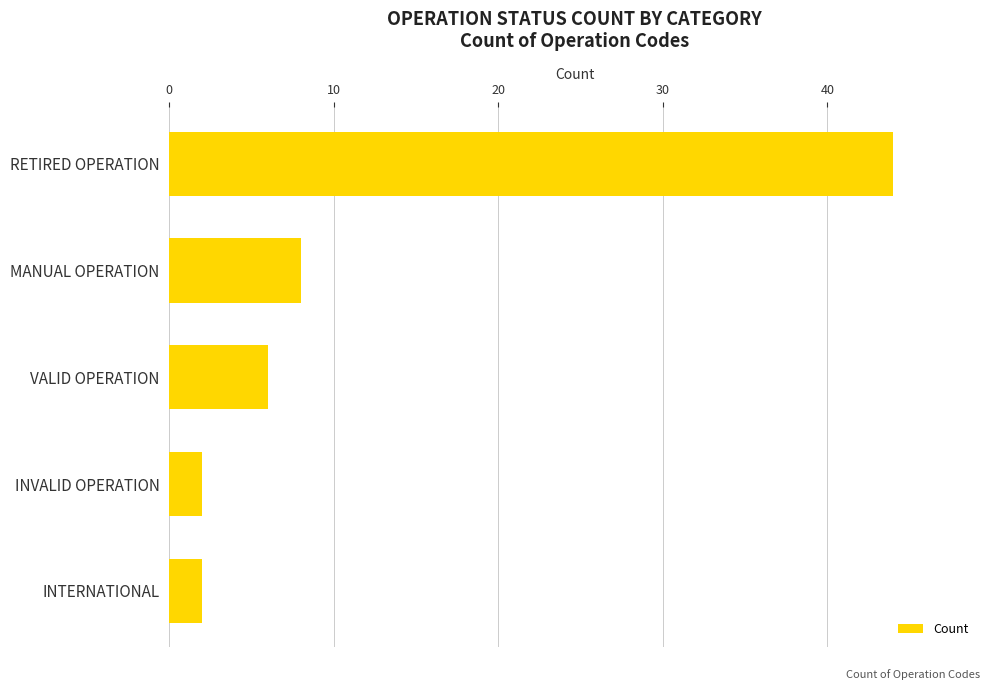

The chart shows a value of 9 at VALID OPERATION. True or false?

False